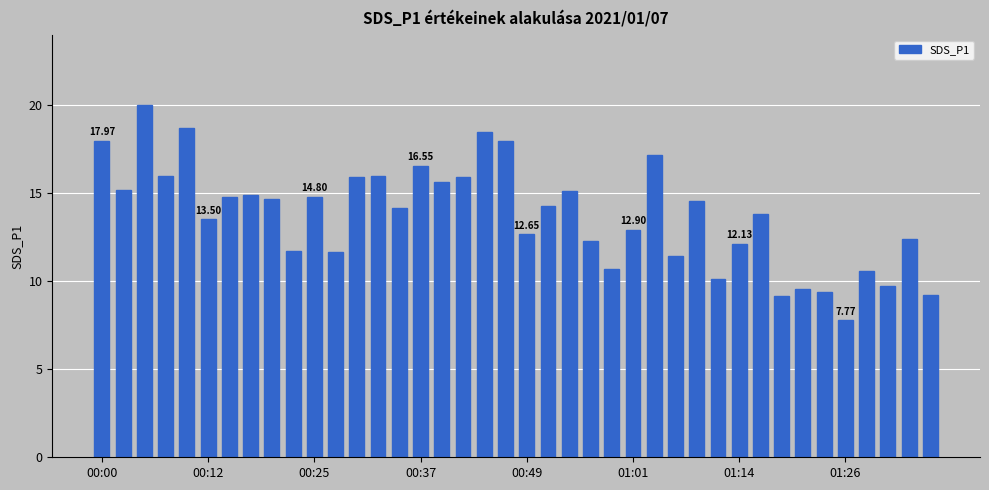

What is the difference between the maximum and minimum values?

12.2